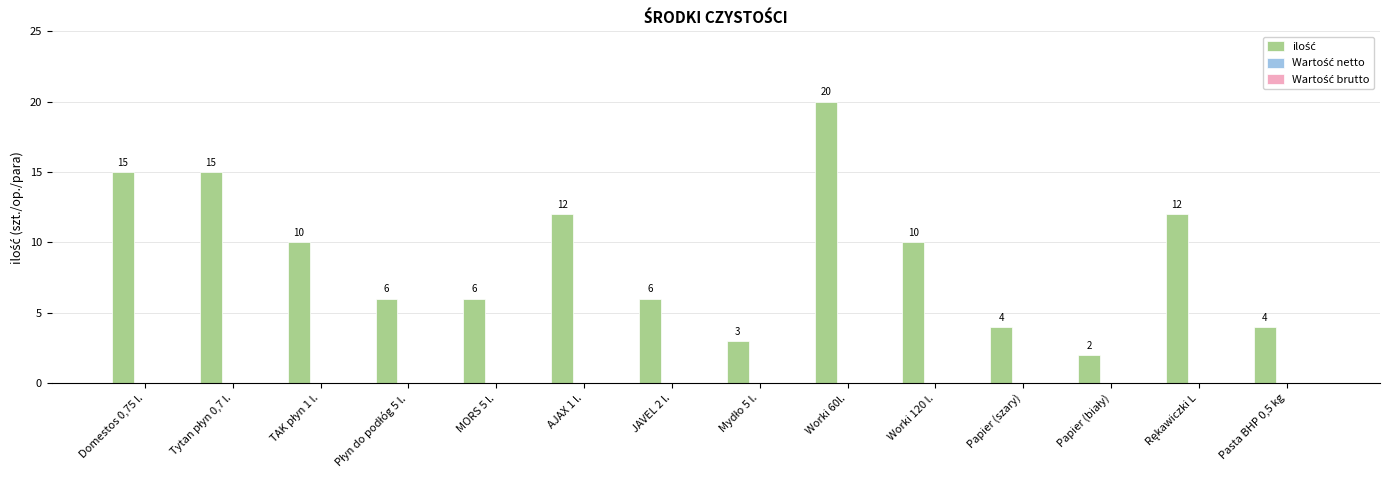

The chart shows a value of 6 at Worki 60l.. True or false?

False